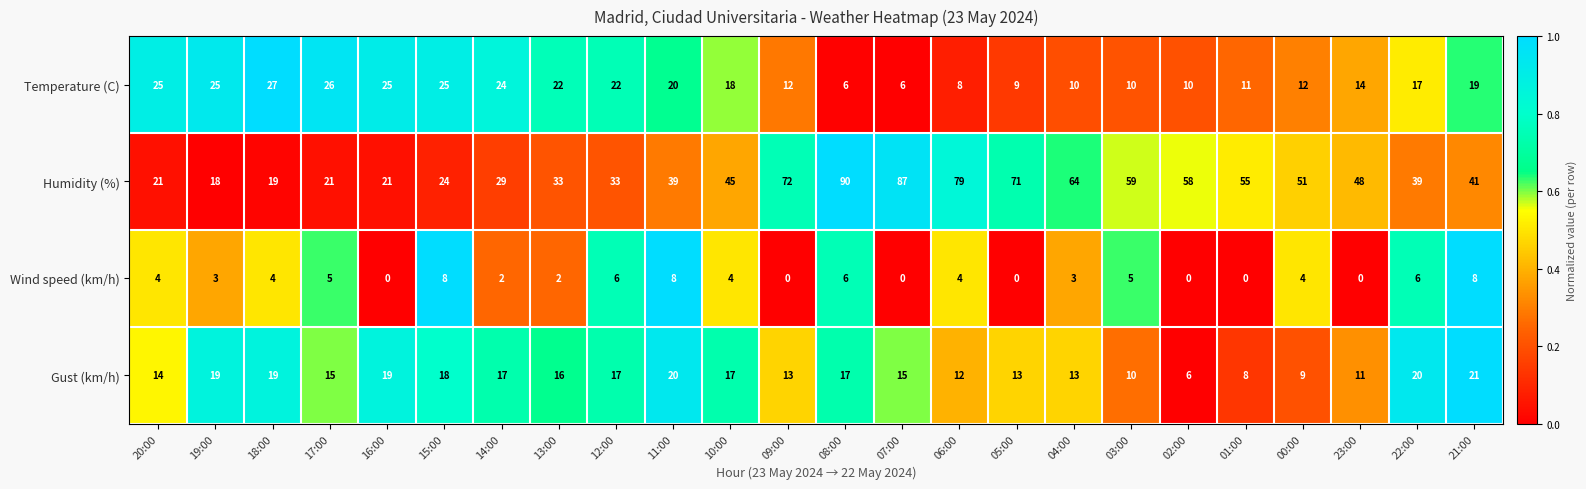

Rank the series at 14:00 from highest to lowest value.

Humidity (%), Temperature (C), Gust (km/h), Wind speed (km/h)